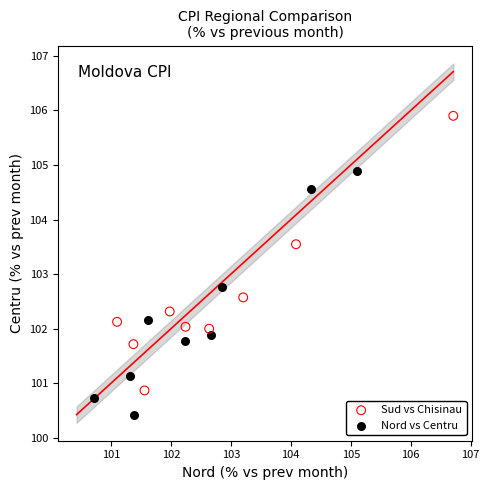

Which series contains the lowest Y value?

Nord vs Centru